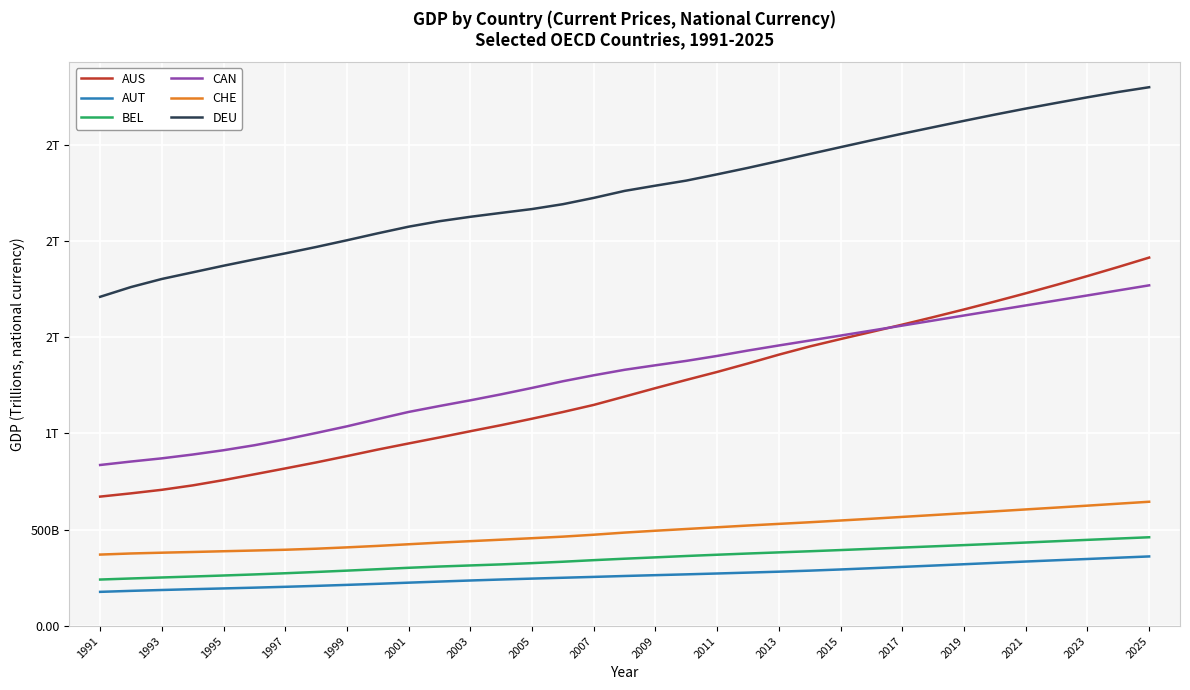

Does the chart display data point markers on the line(s)?

No